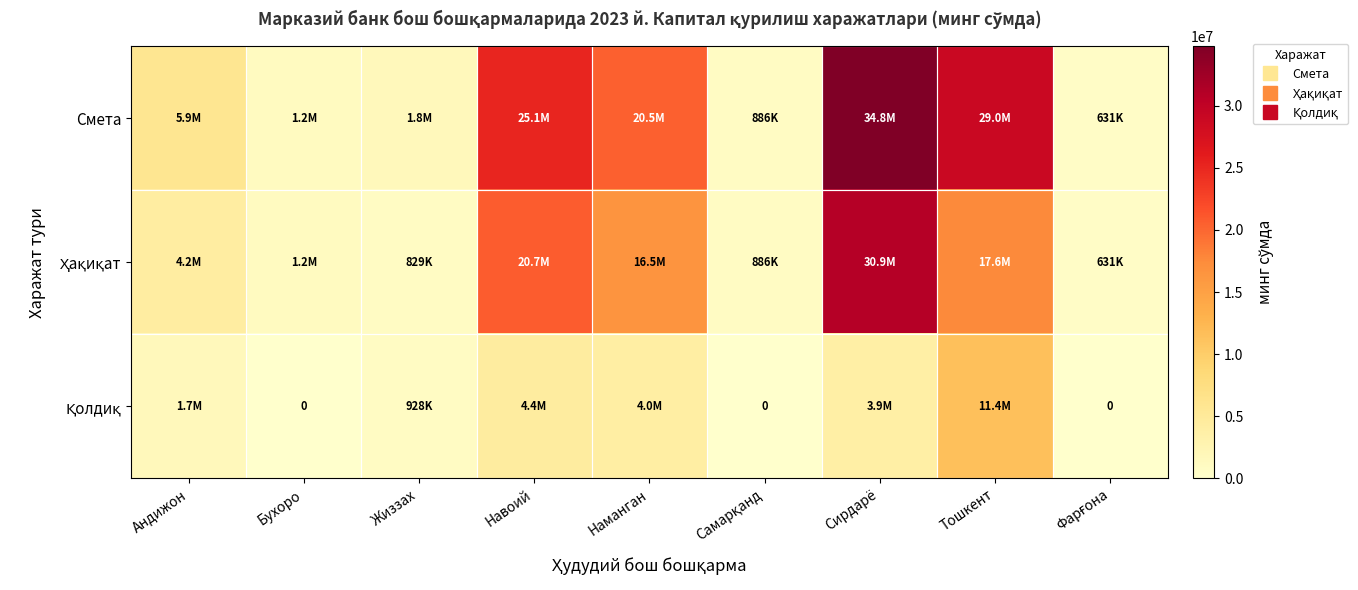

Is the value of Смета at Фарғона greater than the value of Қолдиқ at Жиззах?

No